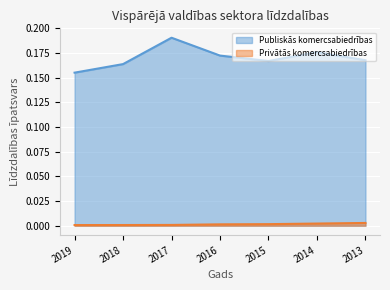

What is the total value across all series at 2015?

0.2